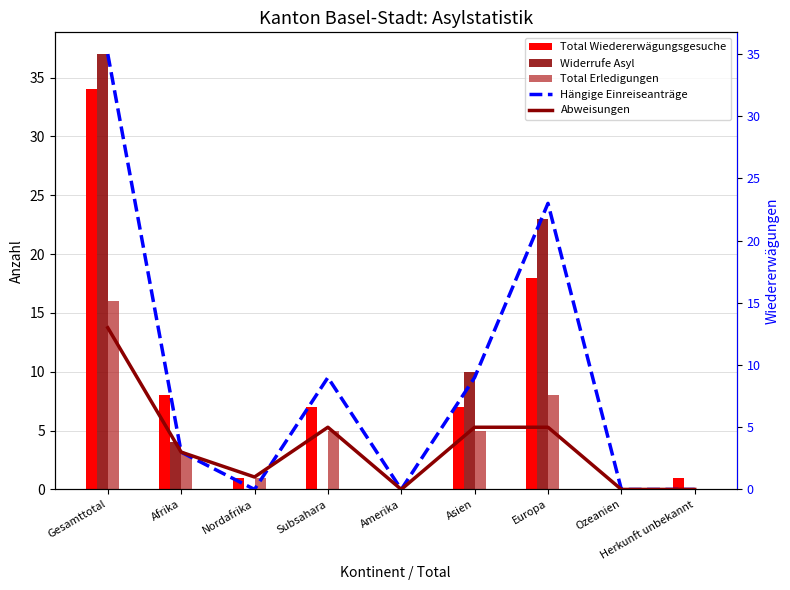

Is it true that Hängige Einreiseanträge equals -22 at Herkunft unbekannt?

False